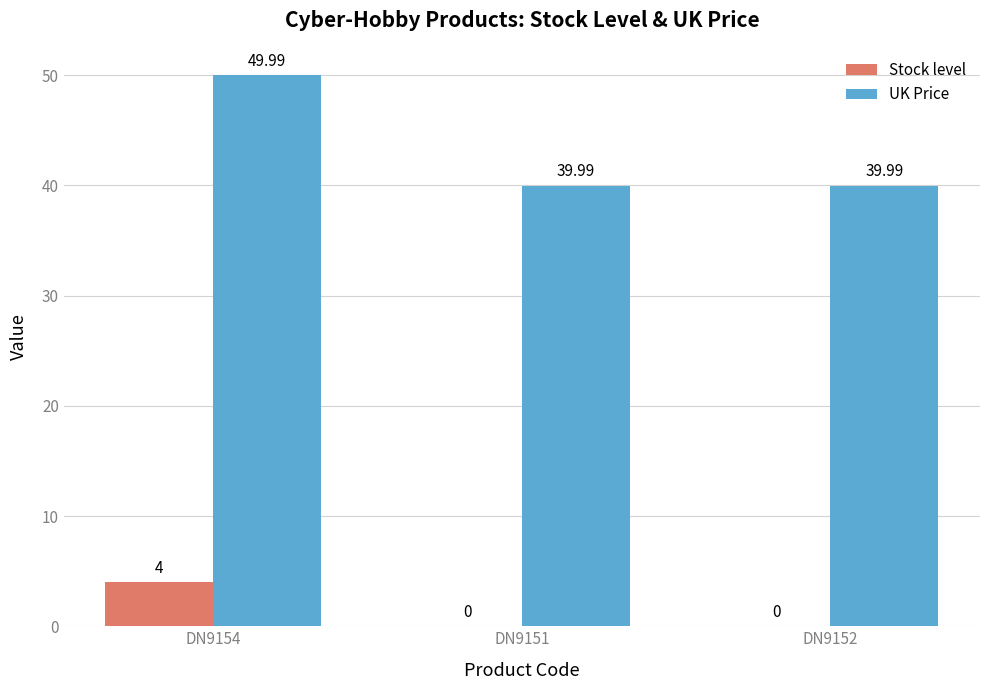

Which series has the largest total across all categories?

UK Price